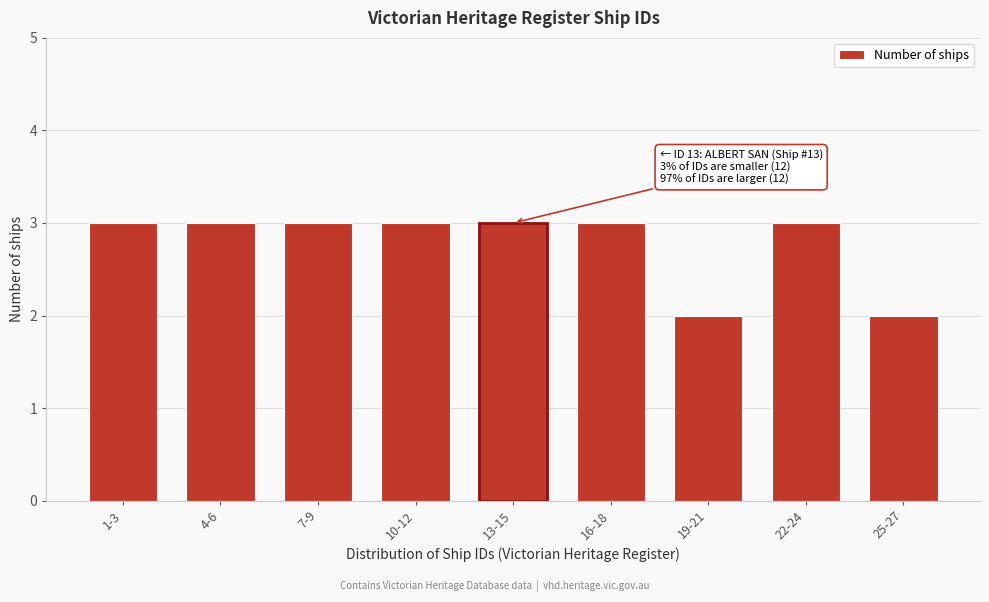

Reading left to right, list all the values displayed in this chart.

1-3=3	4-6=3	7-9=3	10-12=3	13-15=3	16-18=3	19-21=2	22-24=3	25-27=2